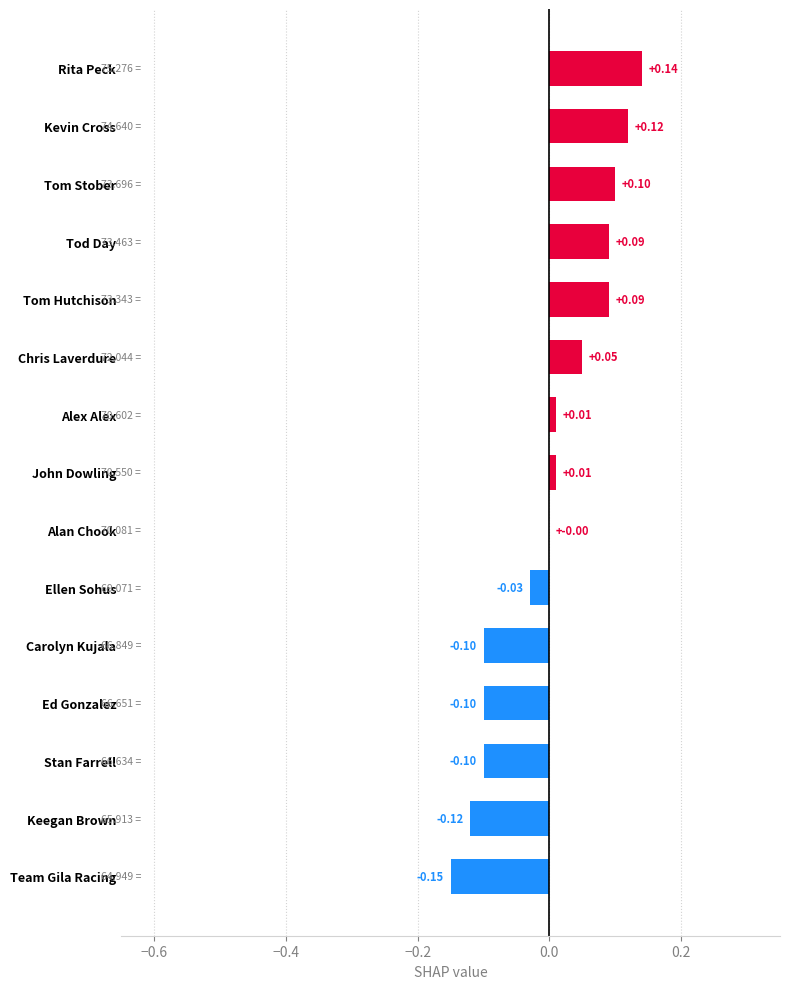

Where is the data nearest to the value 0?

Alan Chook